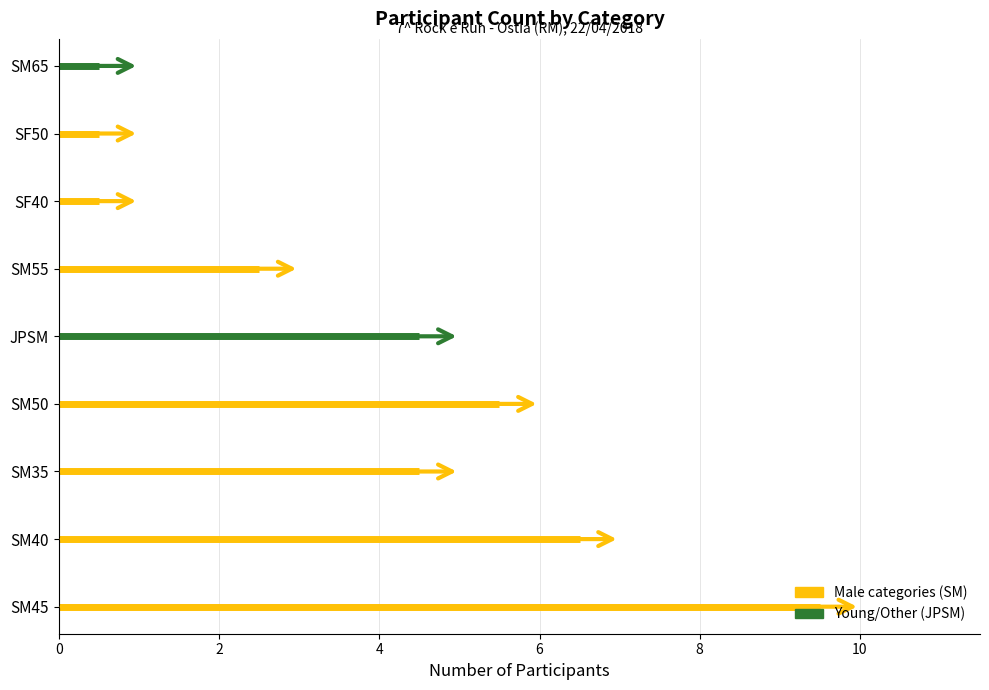

Reading right to left, extract all data points from this chart.

8=1	7=1	6=1	5=3	4=5	3=6	2=5	1=7	counts=10